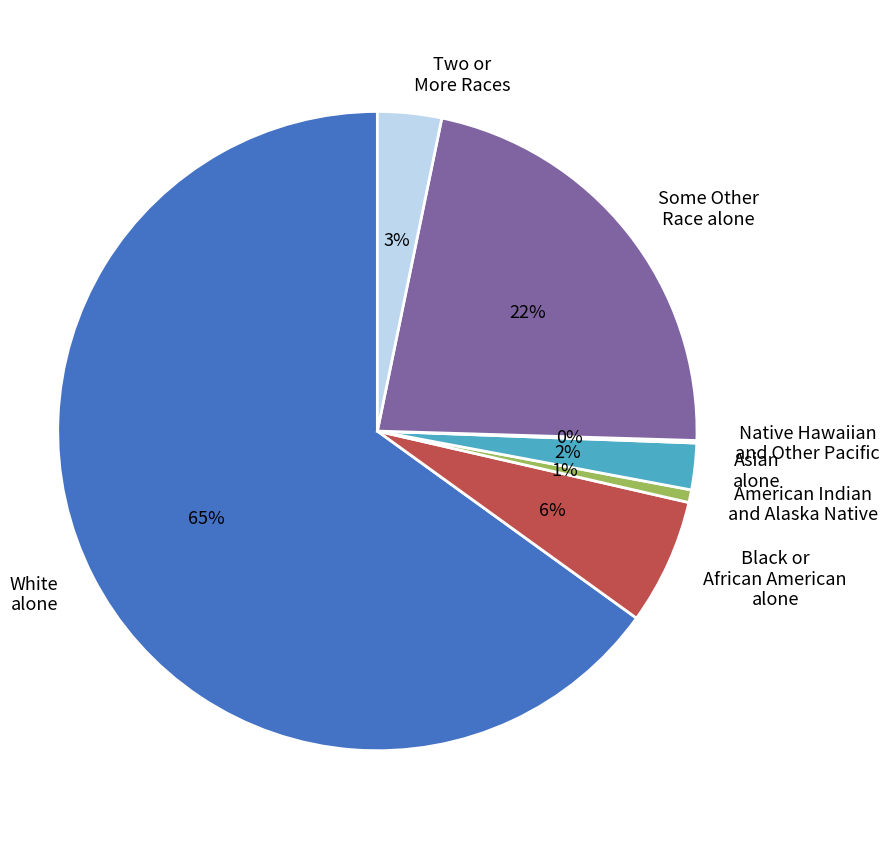

Which category has the biggest portion of the pie?

White alone